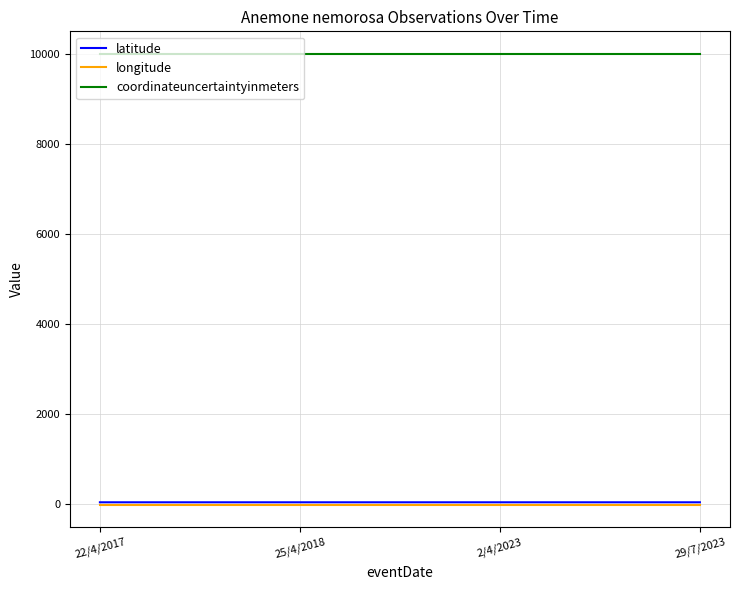

The coordinateuncertaintyinmeters series shows 10000.0 at 29/7/2023. True or false?

True